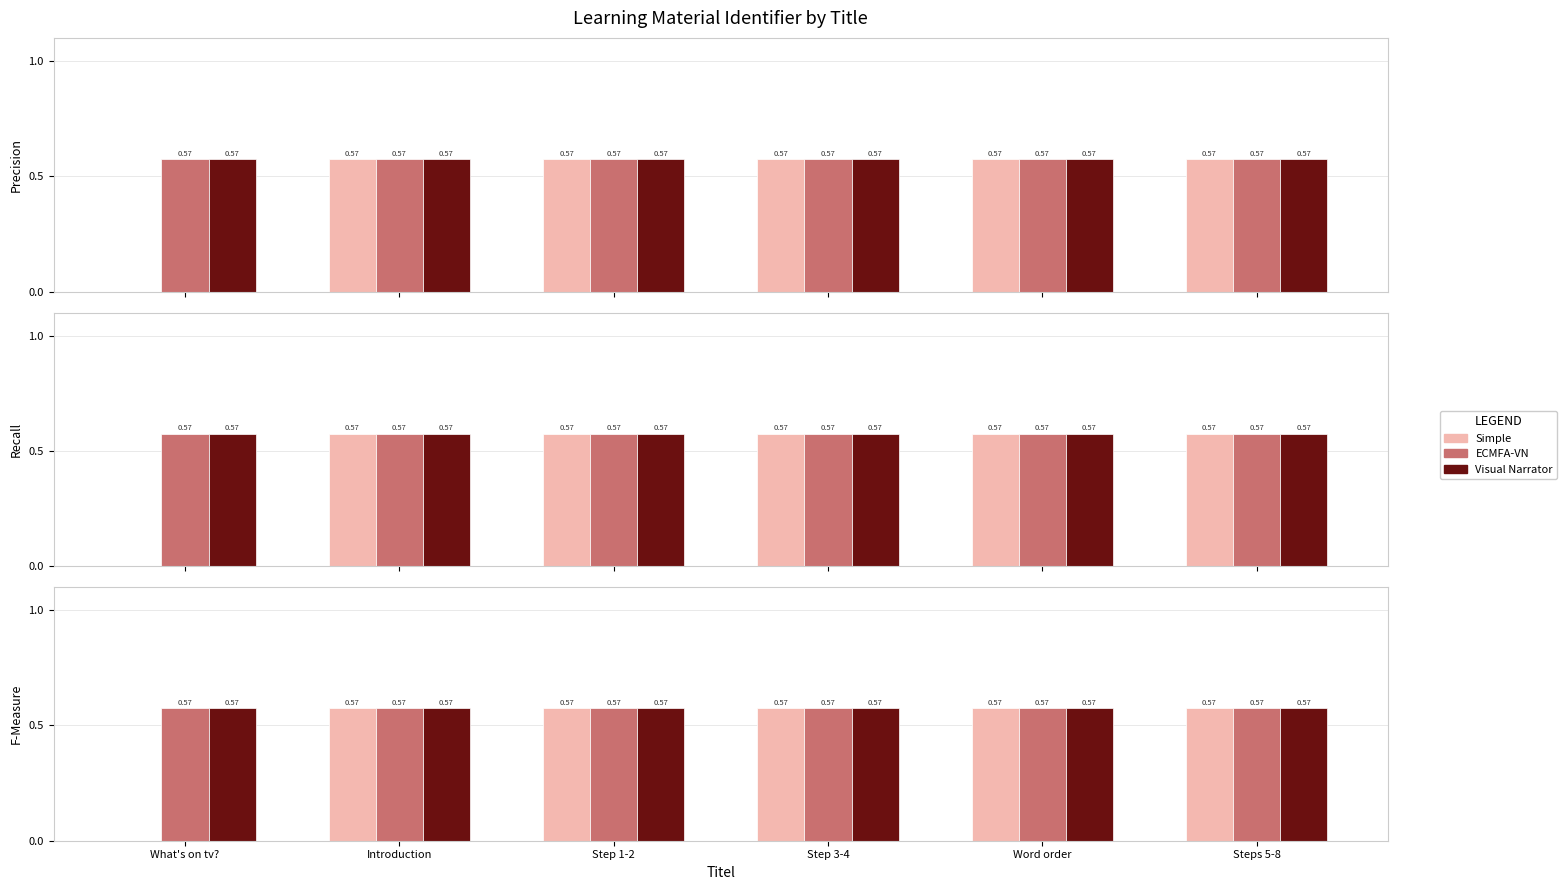

What is the label of the 2nd bar from the right?

Word order